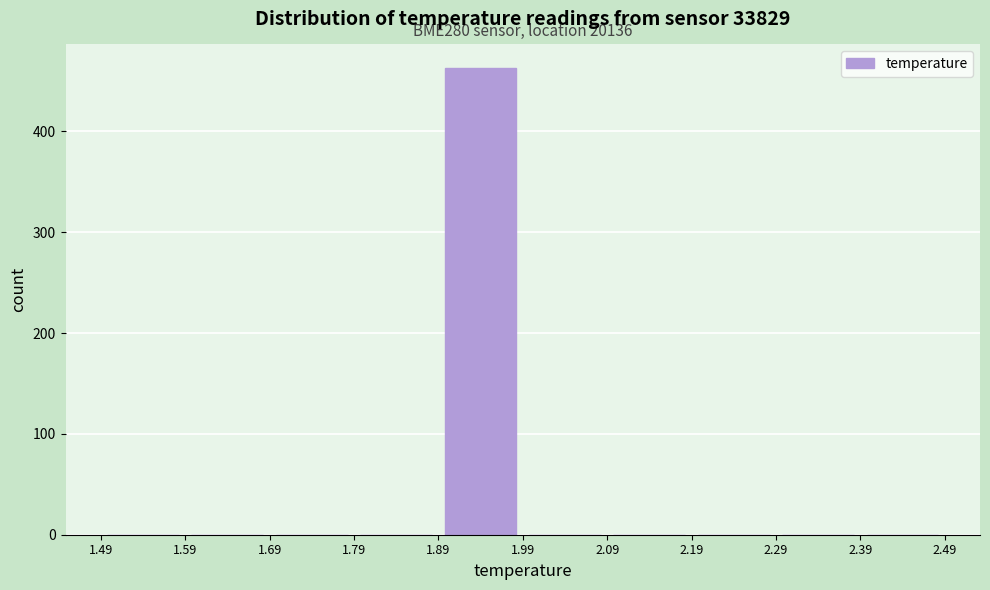

Which range on the x-axis has the tallest bar?

1.89 to 1.99